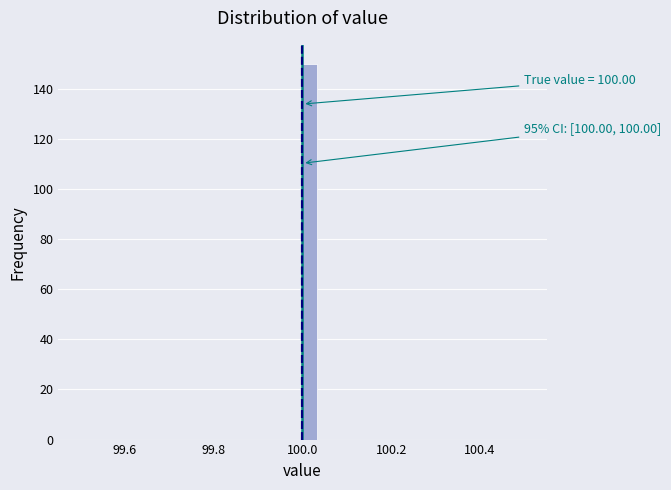

Read against the x-axis, roughly where is the centre of the tallest bar?

100.02